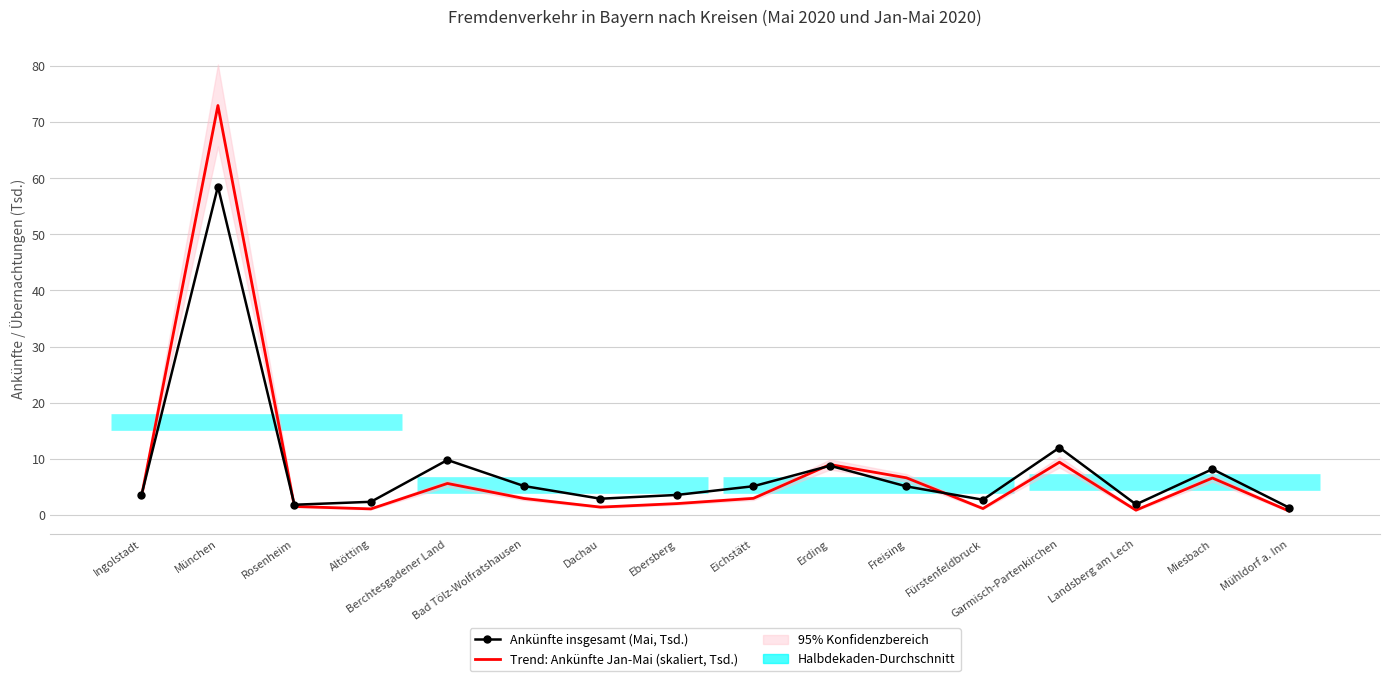

Reading left to right, extract all data points from this chart.

Ankünfte insgesamt (Mai, Tsd.): 3.5	58.5	1.8	2.4	9.8	5.2	2.9	3.6	5.1	8.8	5.1	2.7	12.0	1.9	8.2	1.3
Trend: Ankünfte Jan-Mai (skaliert, Tsd.): 3.2	72.9	1.5	1.1	5.6	2.9	1.4	2.0	3.0	9.0	6.6	1.2	9.4	0.9	6.6	0.7